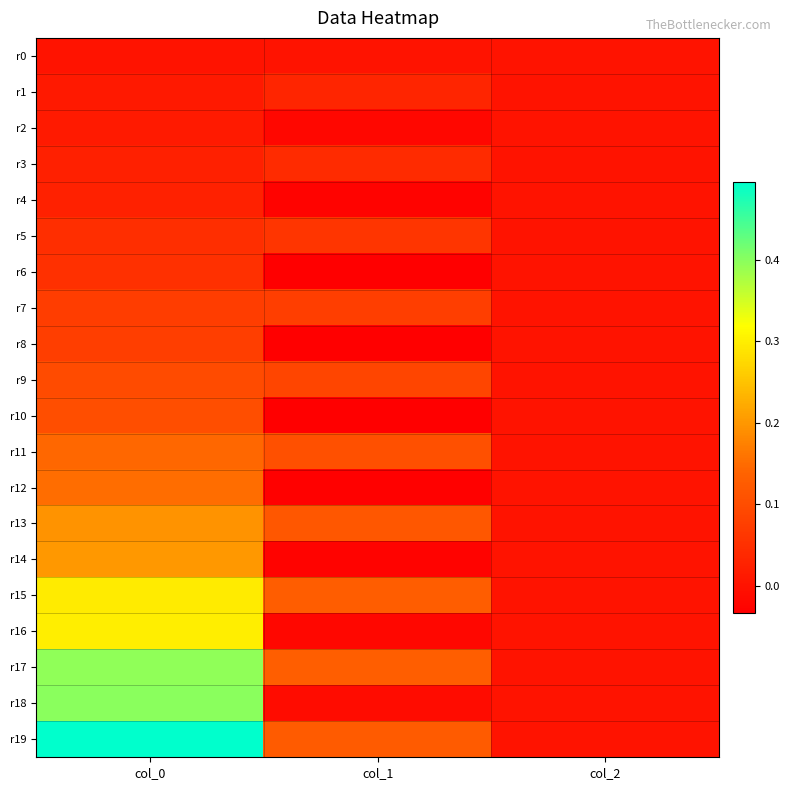

Count the number of data series in this chart.

20